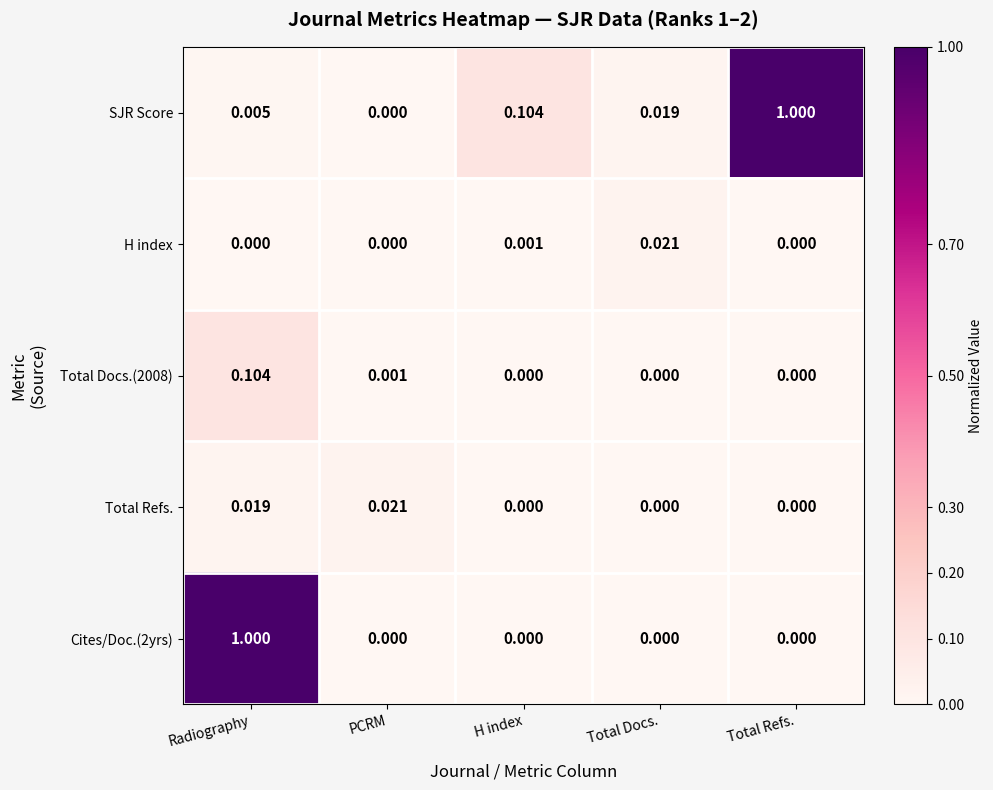

At which category is the sum across all series the highest?

Radiography